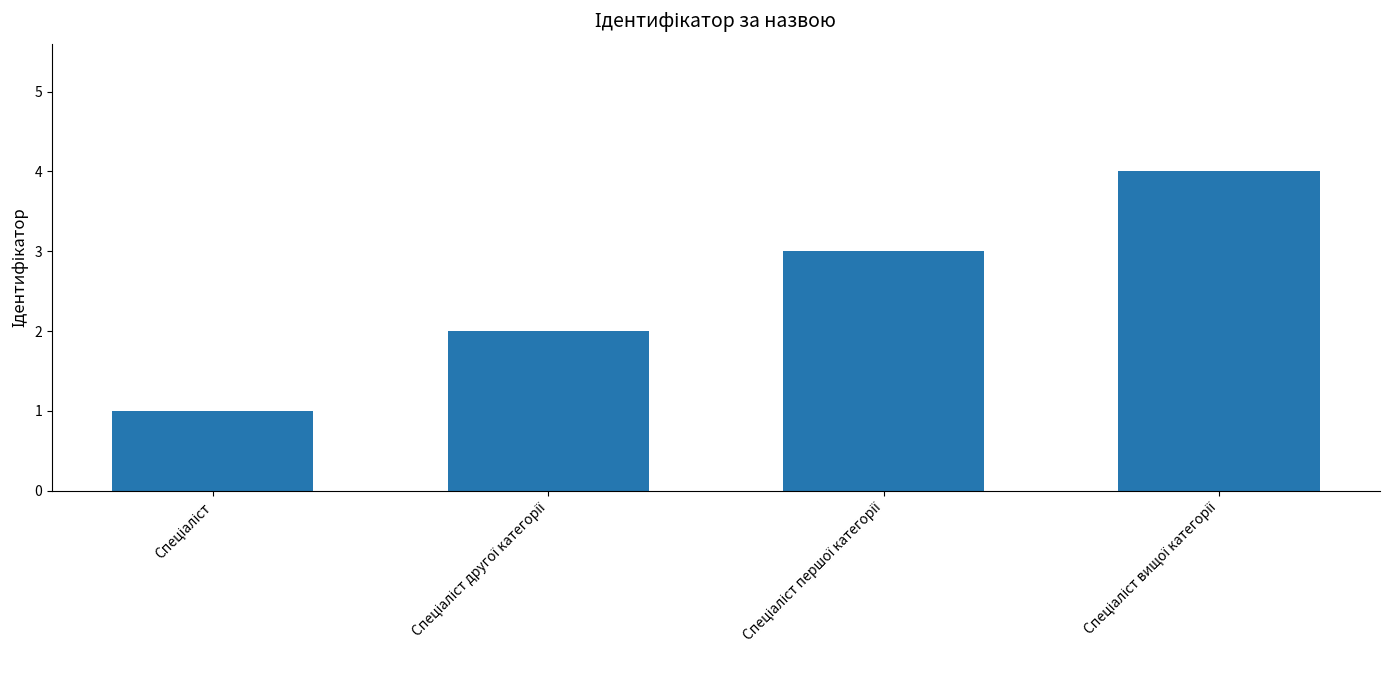

What is the greatest value displayed?

4